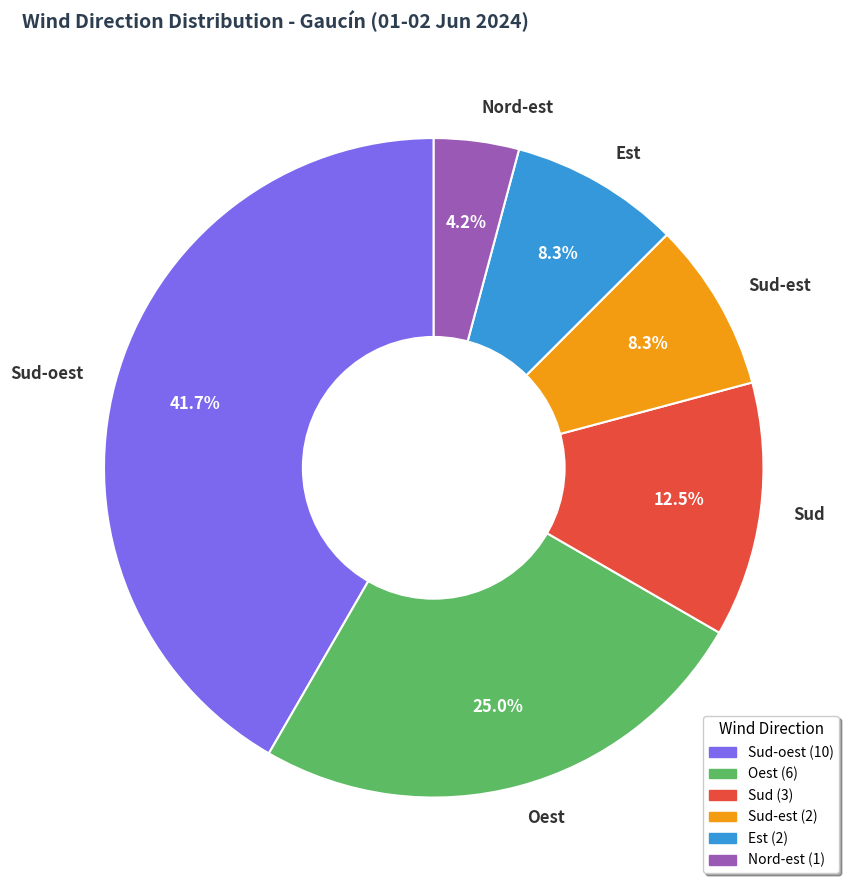

How much of the chart is everything except Sud-oest?

58.3%